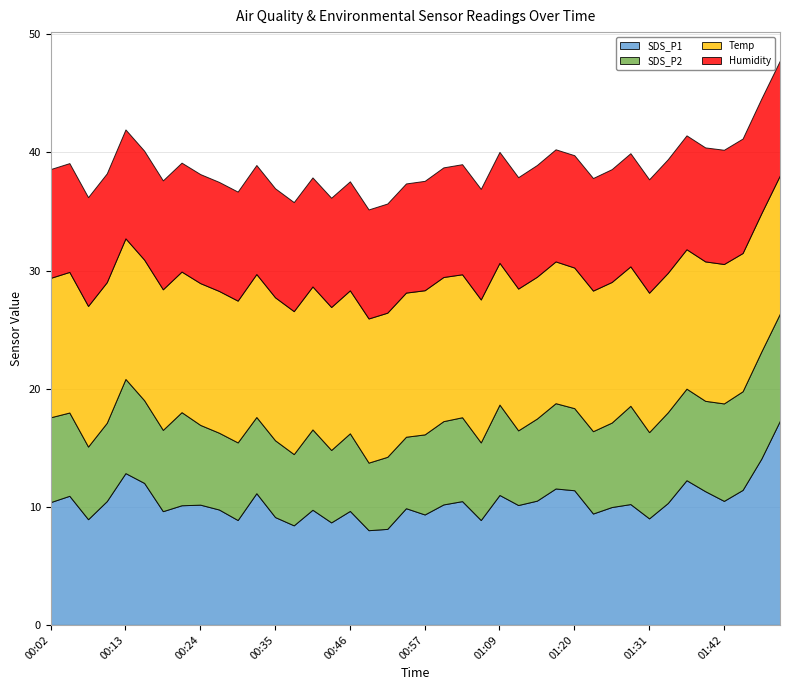

True or false: Temp has more than 2 points higher than both neighbors.

False